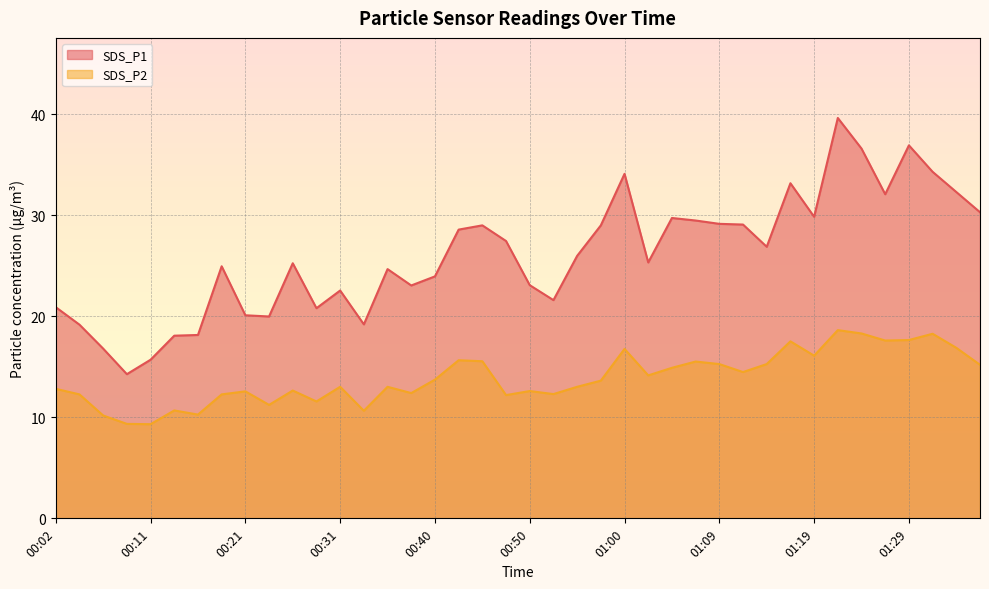

Reading right to left, transcribe all the data shown in this chart.

SDS_P1: 01:36=30.3	01:34=32.3	01:31=34.3	01:29=36.9	01:26=32.1	01:24=36.6	01:22=39.6	01:19=29.9	01:17=33.2	01:14=26.9	01:12=29.1	01:09=29.1	01:07=29.5	01:05=29.7	01:02=25.3	01:00=34.1	00:57=29.0	00:55=26.0	00:52=21.6	00:50=23.1	00:48=27.4	00:45=29.0	00:43=28.6	00:40=23.9	00:38=23.1	00:36=24.7	00:33=19.2	00:31=22.6	00:28=20.8	00:26=25.2	00:23=20.0	00:21=20.1	00:19=24.9	00:16=18.1	00:14=18.1	00:11=15.7	00:09=14.3	00:06=16.8	00:04=19.2	00:02=20.9
SDS_P2: 01:36=15.2	01:34=16.9	01:31=18.3	01:29=17.6	01:26=17.6	01:24=18.3	01:22=18.6	01:19=16.1	01:17=17.5	01:14=15.3	01:12=14.5	01:09=15.3	01:07=15.5	01:05=14.9	01:02=14.2	01:00=16.8	00:57=13.6	00:55=13.0	00:52=12.3	00:50=12.6	00:48=12.2	00:45=15.6	00:43=15.7	00:40=13.7	00:38=12.4	00:36=13.0	00:33=10.7	00:31=13.0	00:28=11.6	00:26=12.7	00:23=11.2	00:21=12.6	00:19=12.3	00:16=10.3	00:14=10.7	00:11=9.3	00:09=9.3	00:06=10.2	00:04=12.3	00:02=12.8